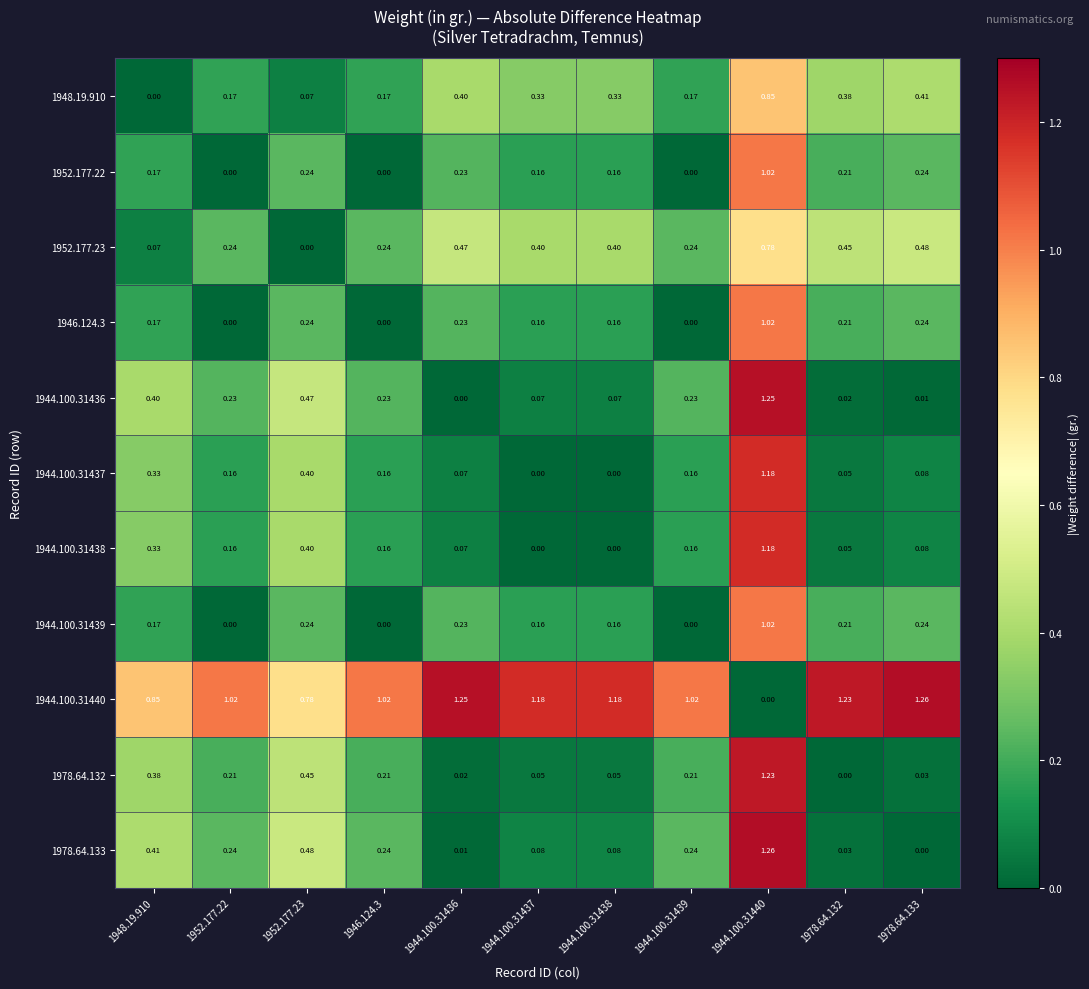

Is the value of 1944.100.31438 at 1948.19.910 greater than the value of 1946.124.3 at 1944.100.31437?

Yes